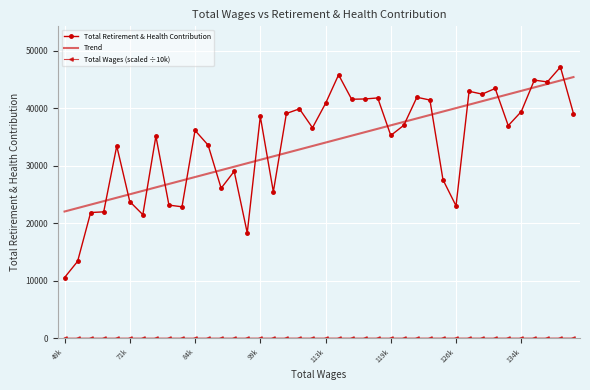

What is the minimum value shown in the chart?

4.9